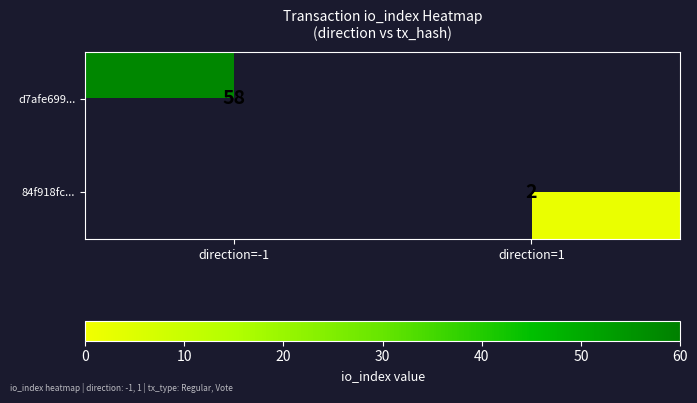

Is it true that 84f918fc... equals 2 at direction=1?

True